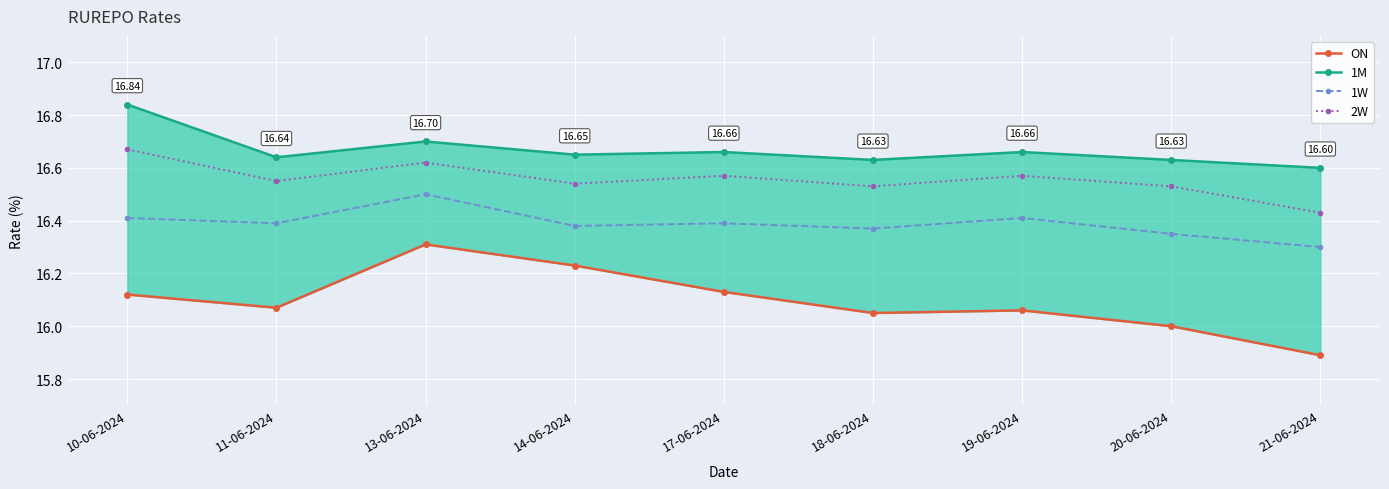

What is the average value of the 1M series?

16.7